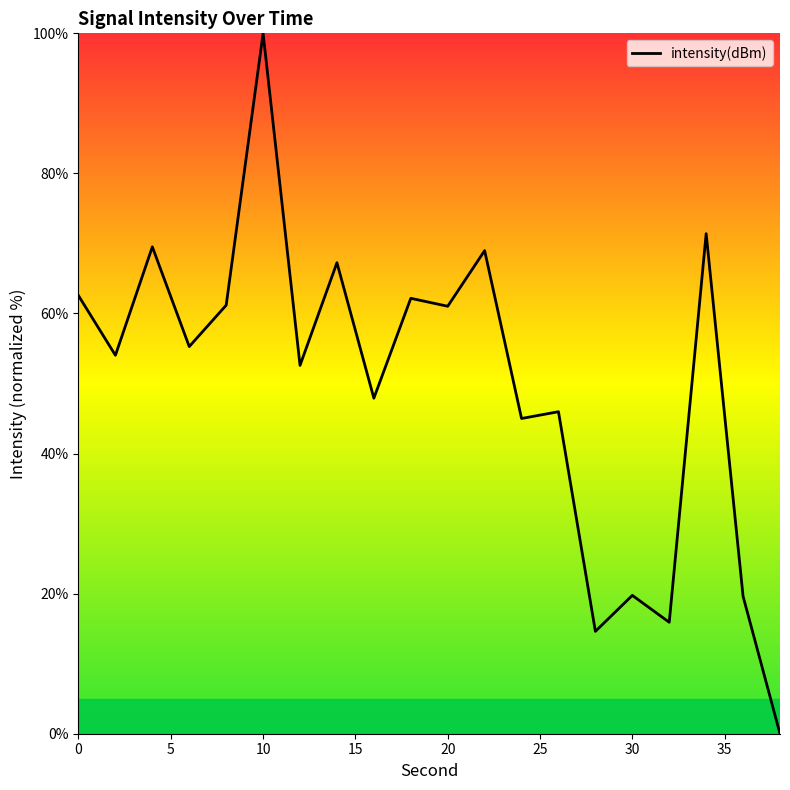

What is the greatest value displayed?

100.0